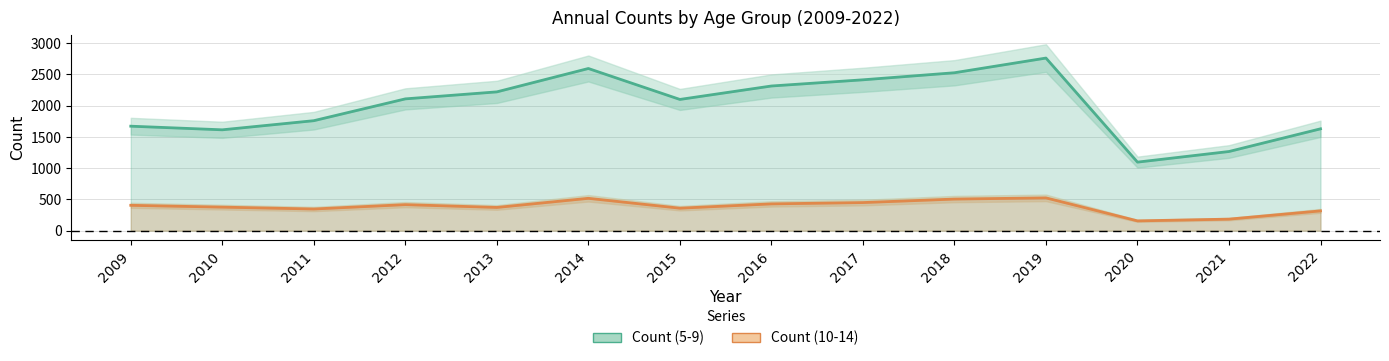

At how many categories does at least one series exceed 721?

14